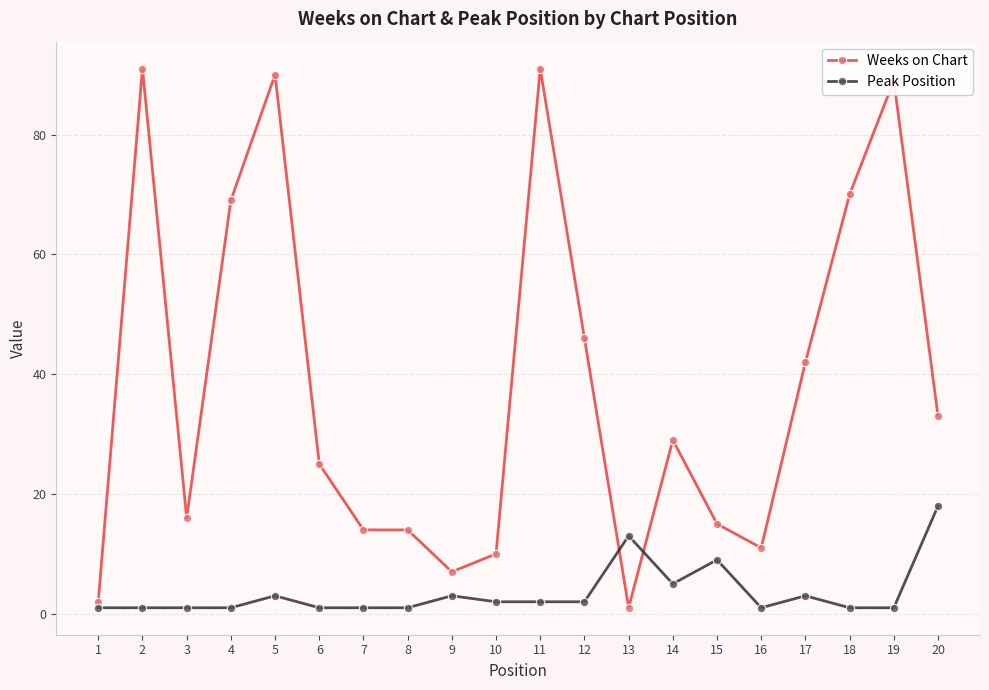

Is it true that Weeks on Chart equals 10 at 10?

True